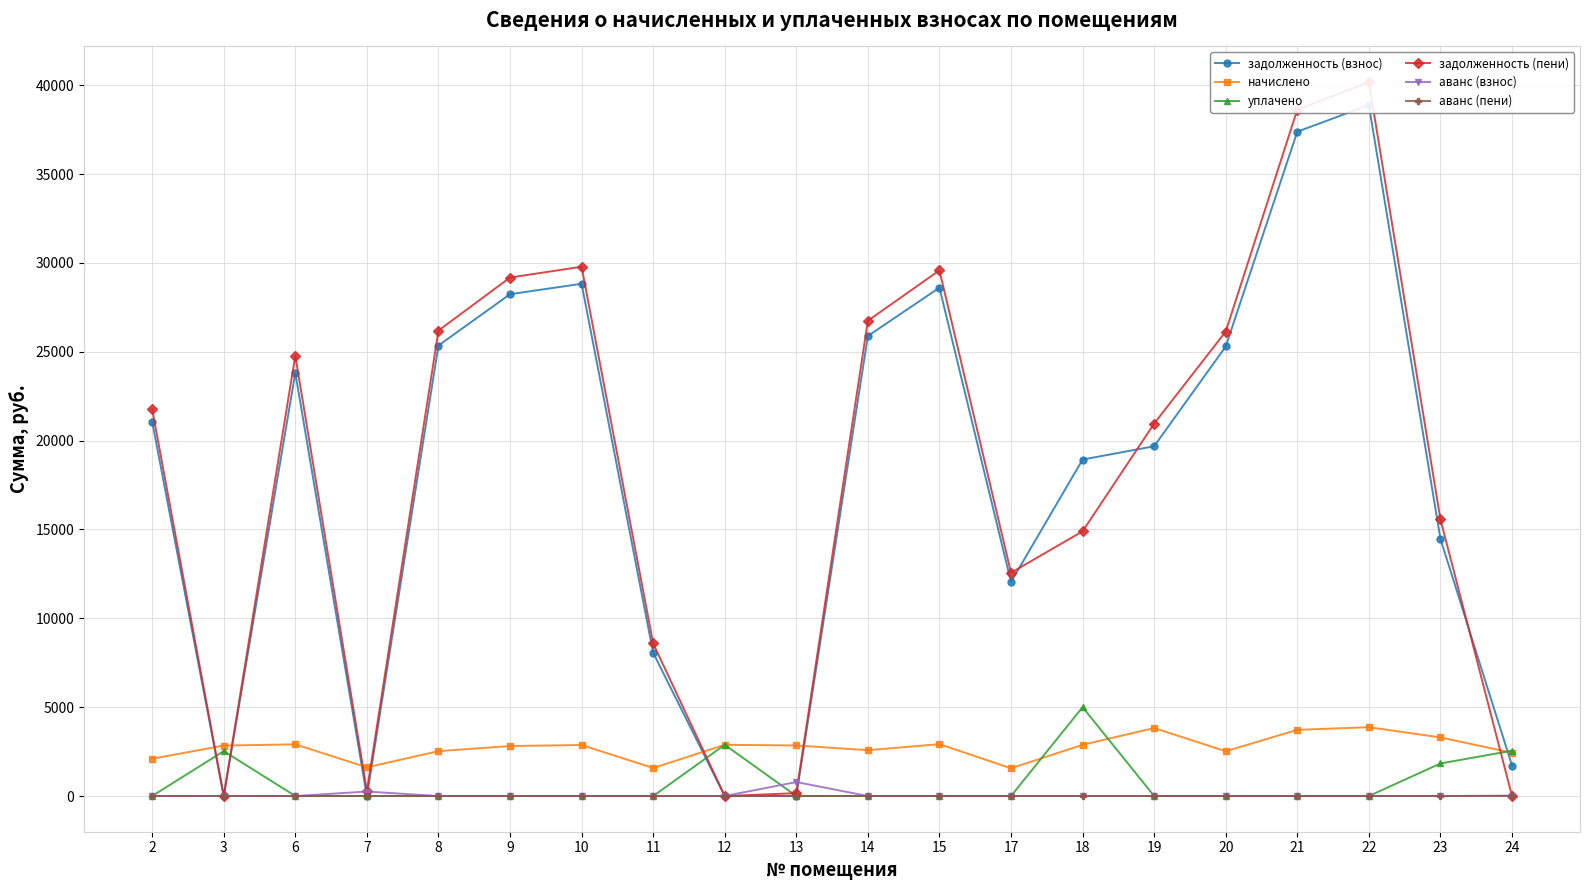

What are all the series names shown in the legend?

задолженность (взнос), начислено, уплачено, задолженность (пени), аванс (взнос), аванс (пени)